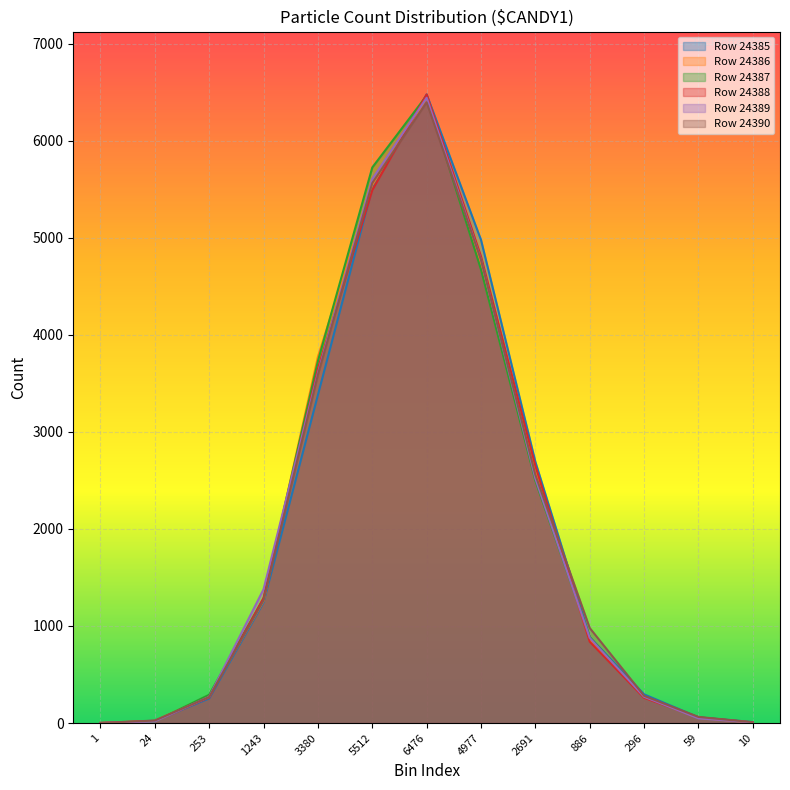

List the labels in order of count_row5 value, largest first.

6476, 5512, 4977, 3380, 2691, 1243, 886, 296, 253, 59, 24, 10, 1